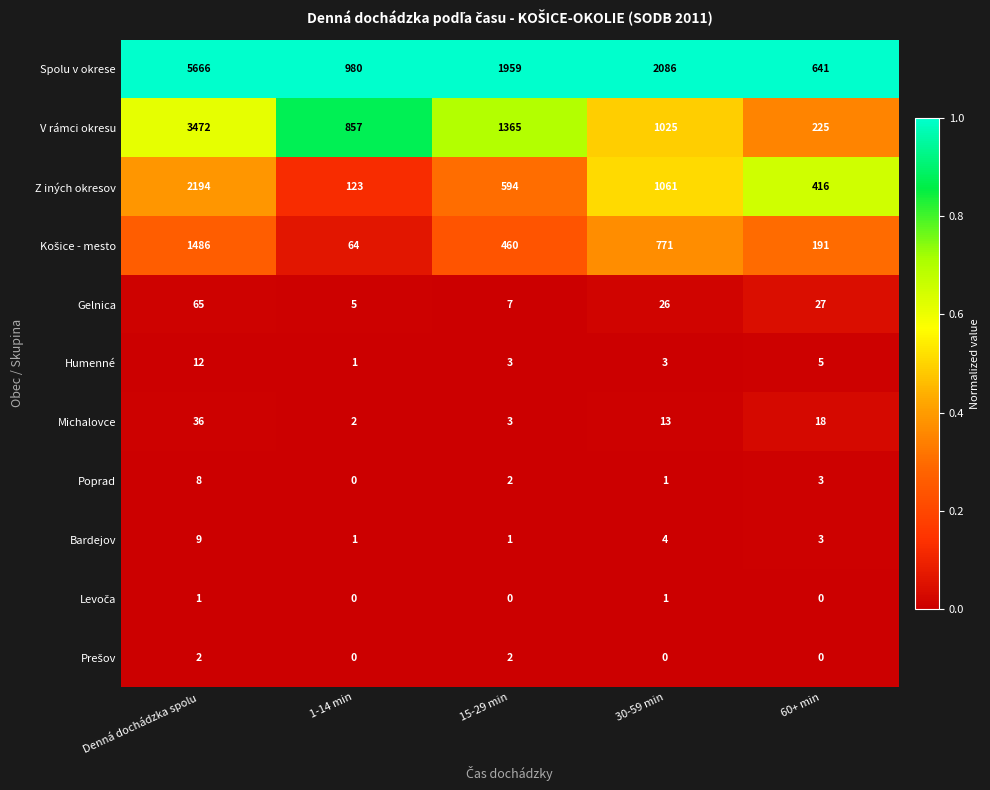

Where does the Z iných okresov series first go above 594?

Denná dochádzka spolu